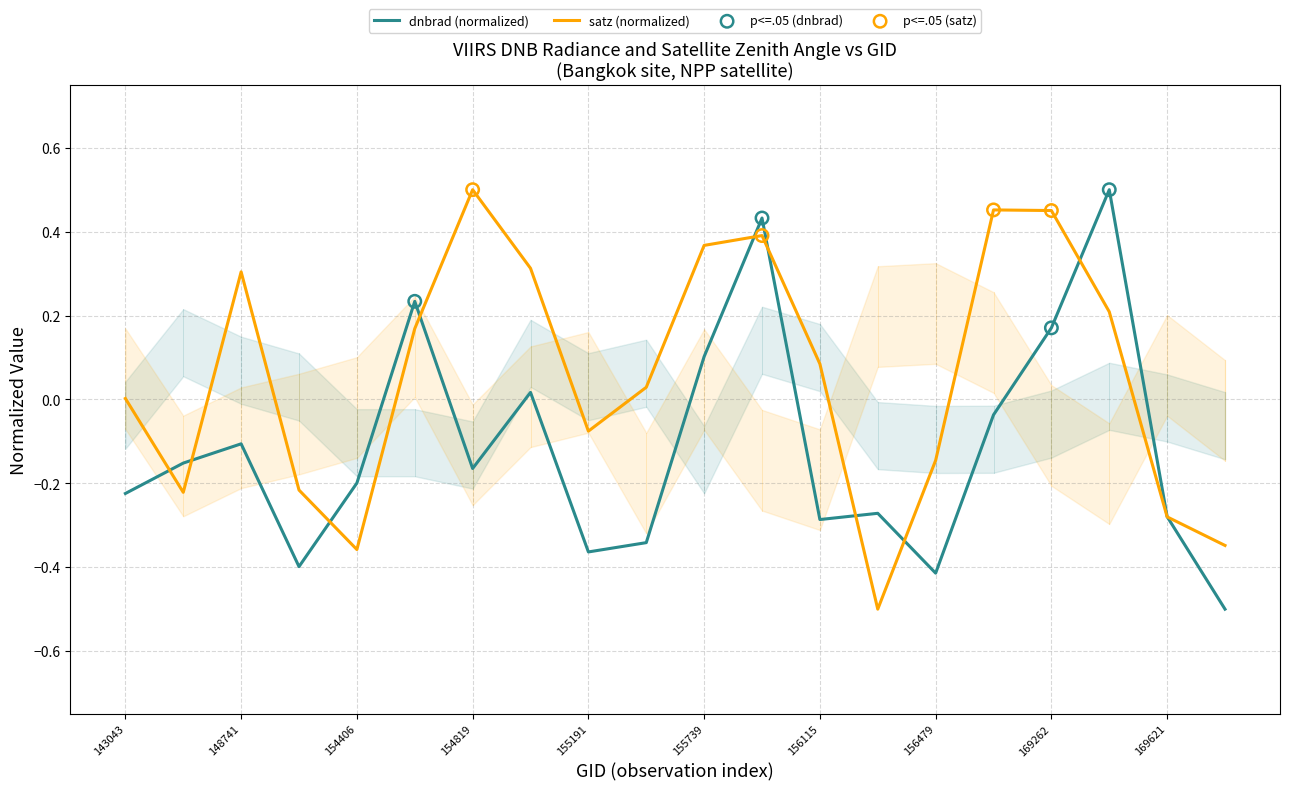

What is the total value across all series at 154819?

0.3